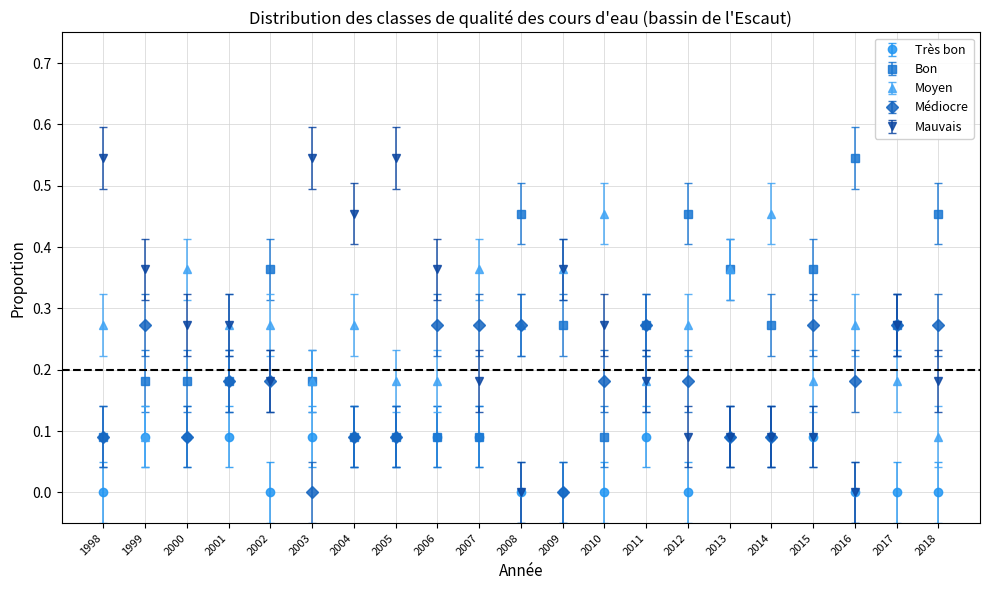

Which series has the largest range (max minus min)?

Mauvais